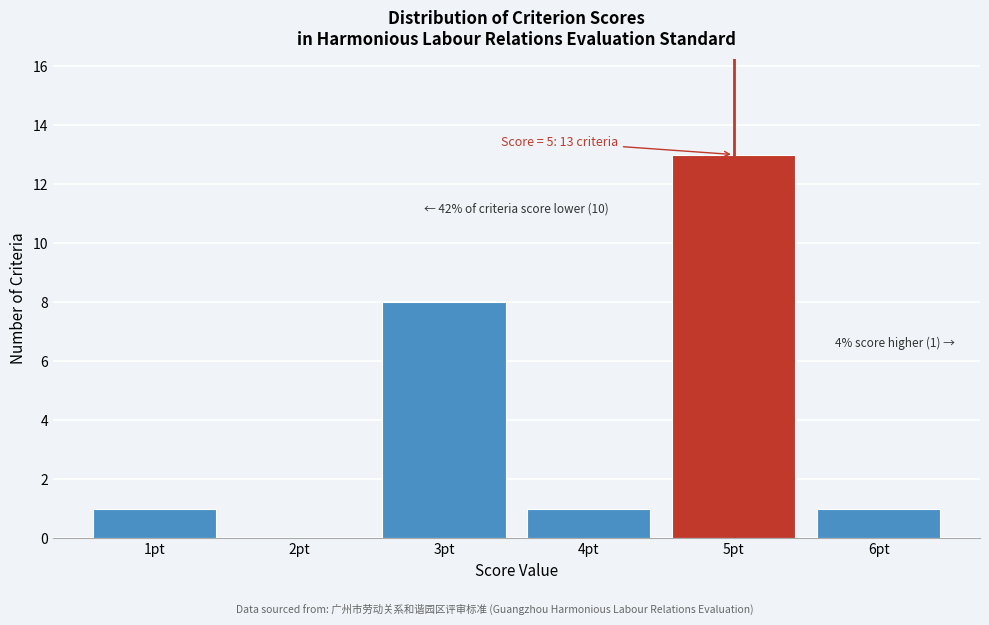

Over which range of the x-axis is the bar tallest?

4.5 to 5.5